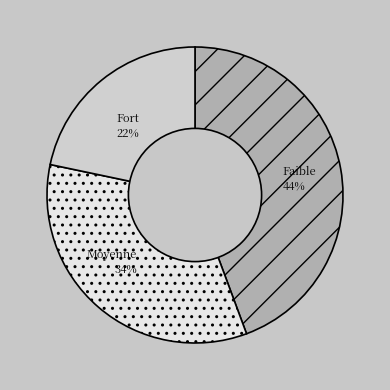

Combined, do Fort and Moyenne account for over 50%?

Yes